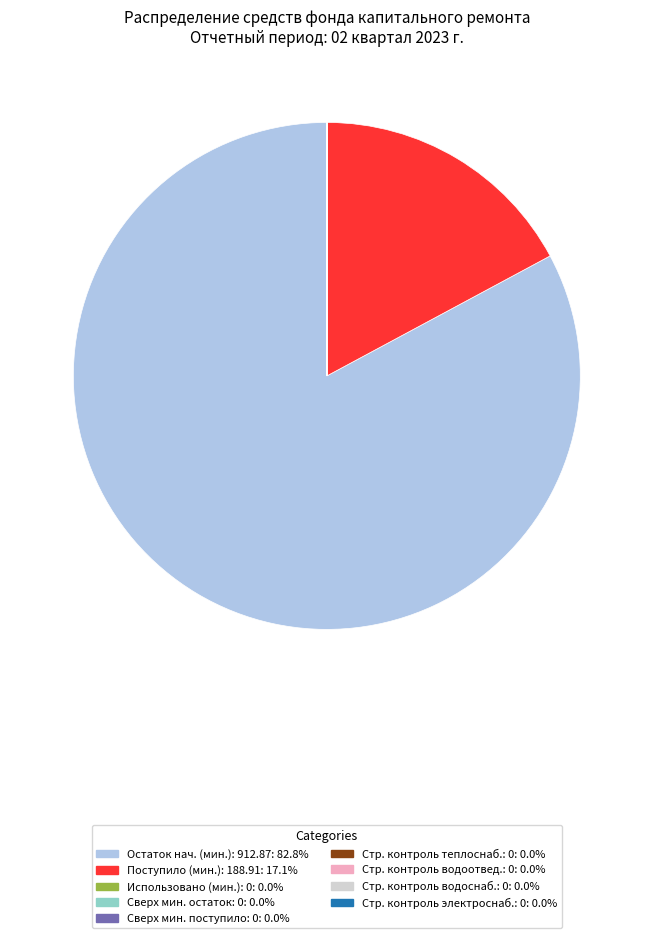

Does any single category account for the majority?

Yes